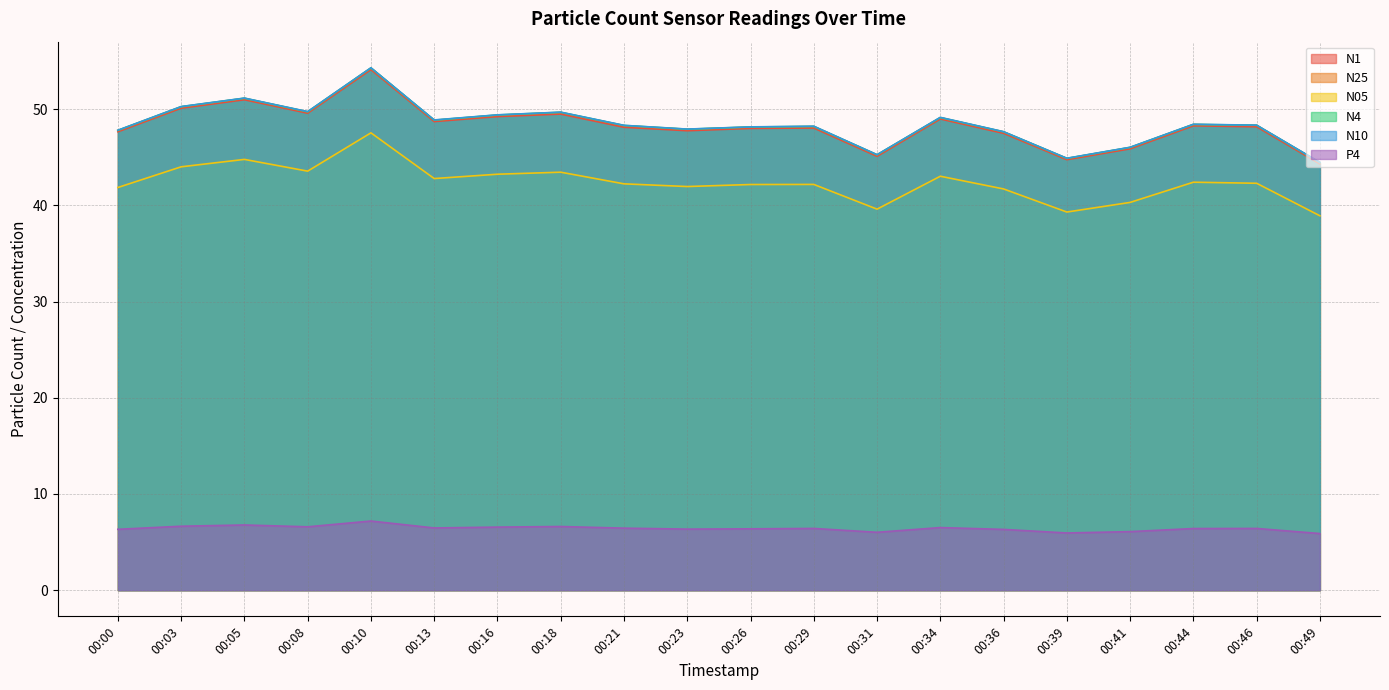

True or false: P4 and N25 intersect in this chart.

False